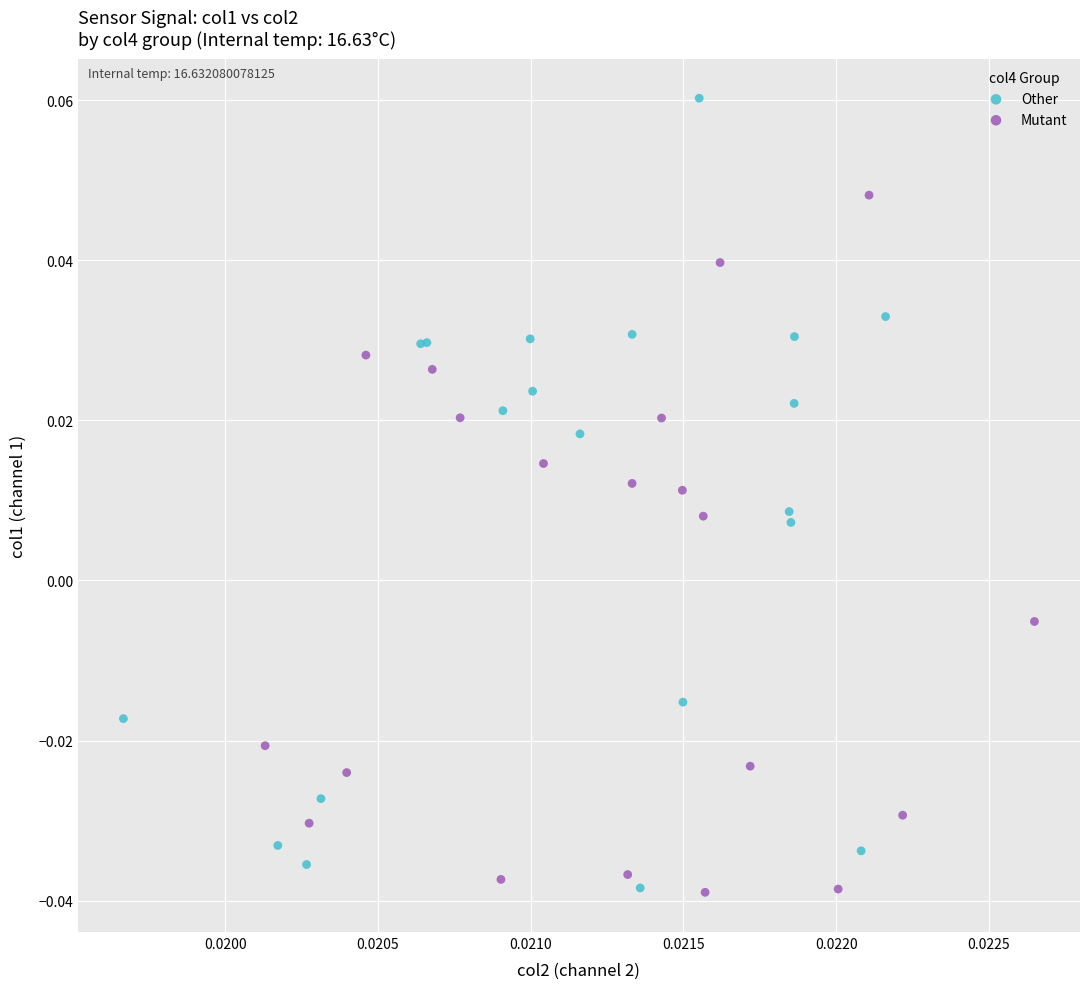

Which series contains the highest Y value?

Other